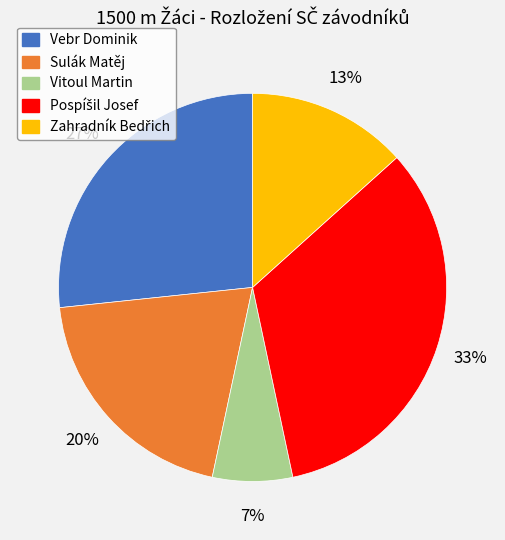

True or false: Vebr Dominik accounts for 37% of the total.

False